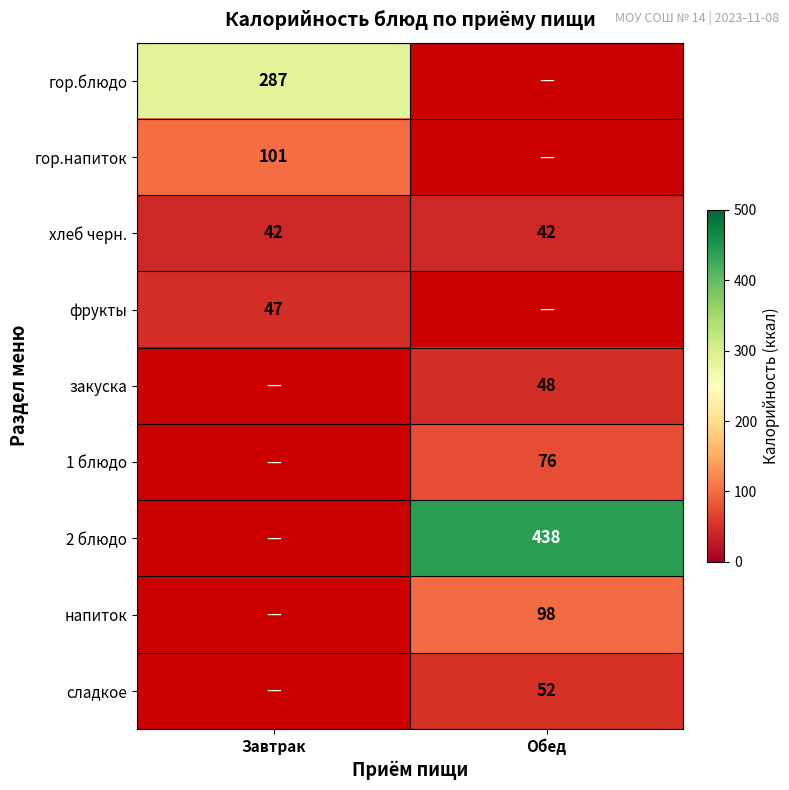

What is the minimum value shown in the chart?

42.0